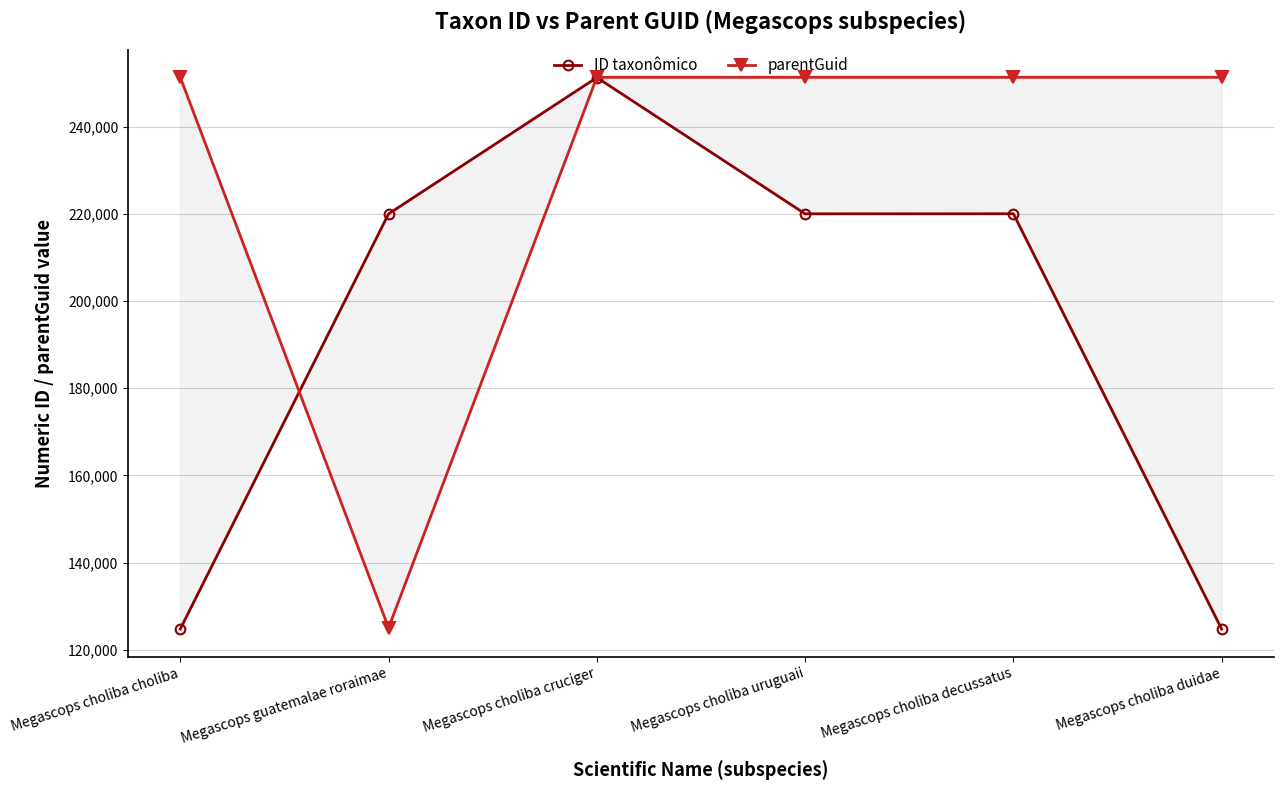

What is the spread (max minus min) of values at Megascops choliba choliba?

126525